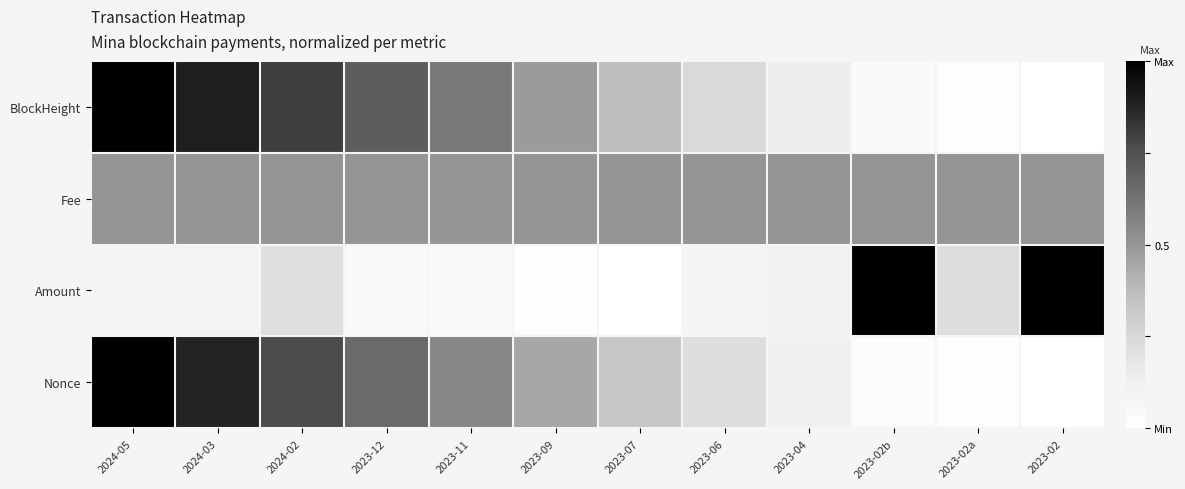

Which series has the widest spread of values?

BlockHeight